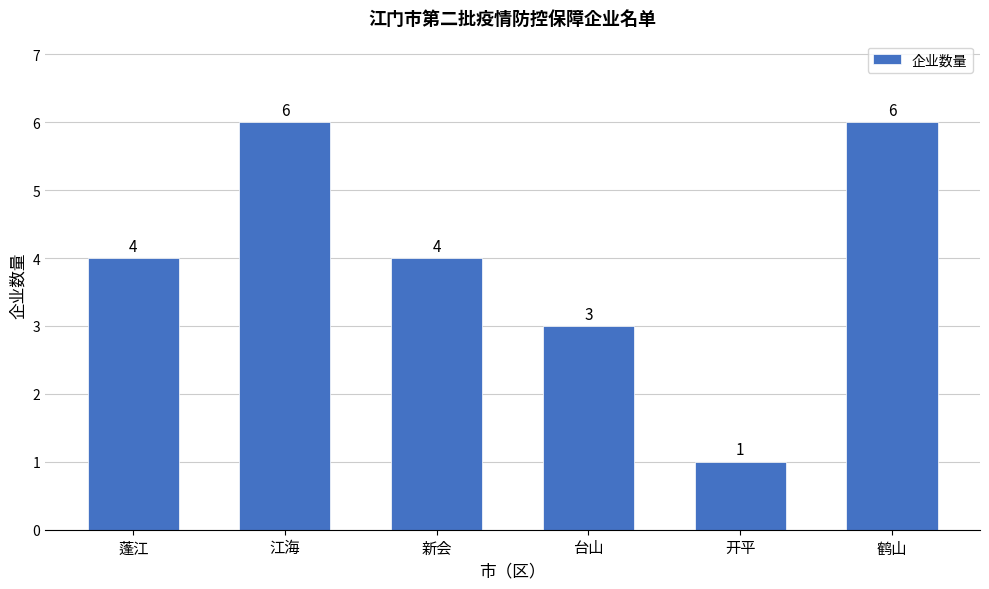

Reading left to right, extract all data points from this chart.

4	6	4	3	1	6